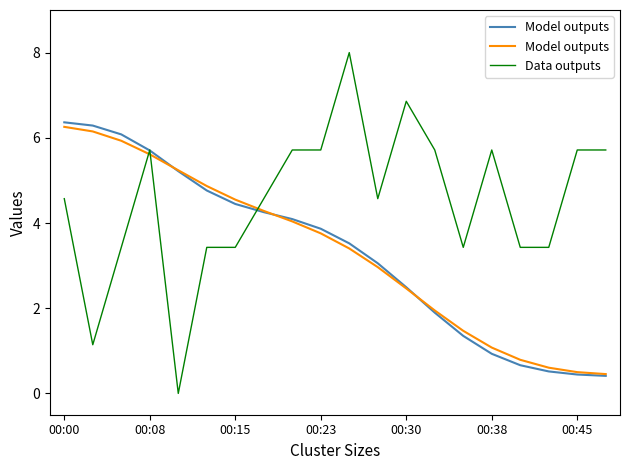

At which category does the chart reach its peak across all series?

10